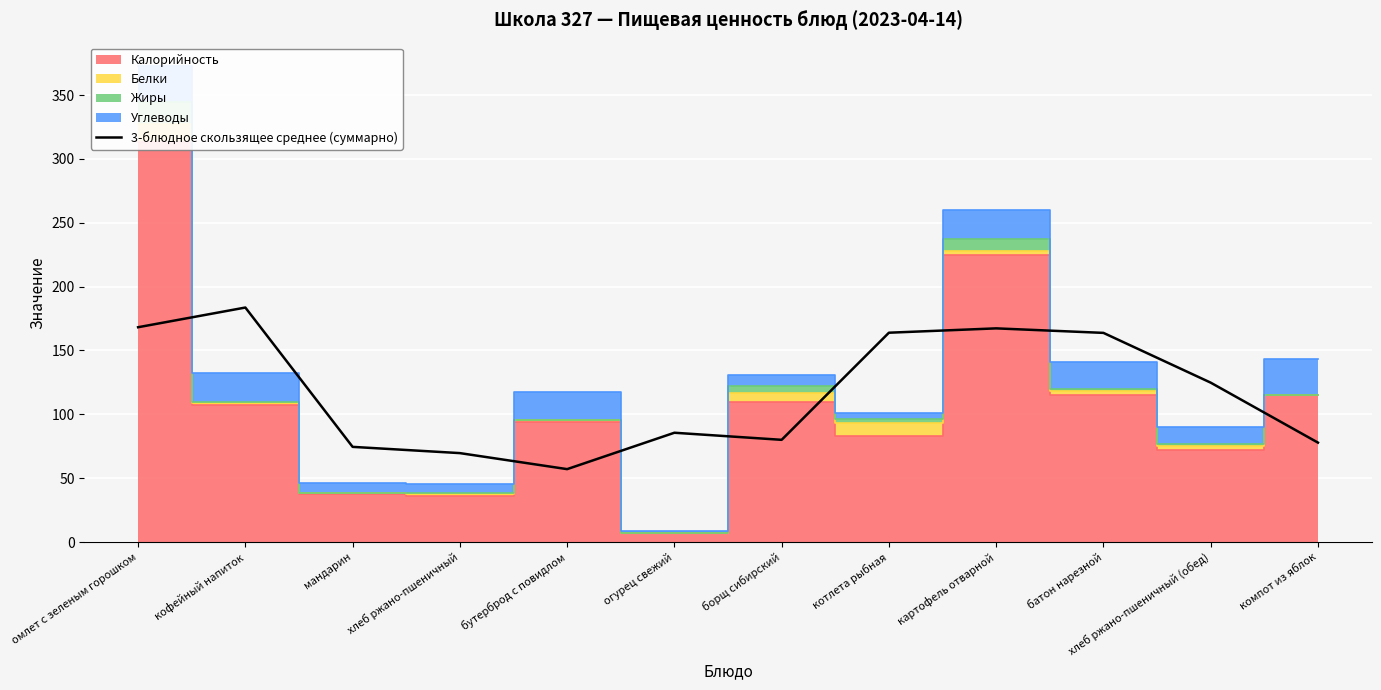

What is the lowest value of the 3-блюдное скользящее среднее (суммарно) series?

57.1